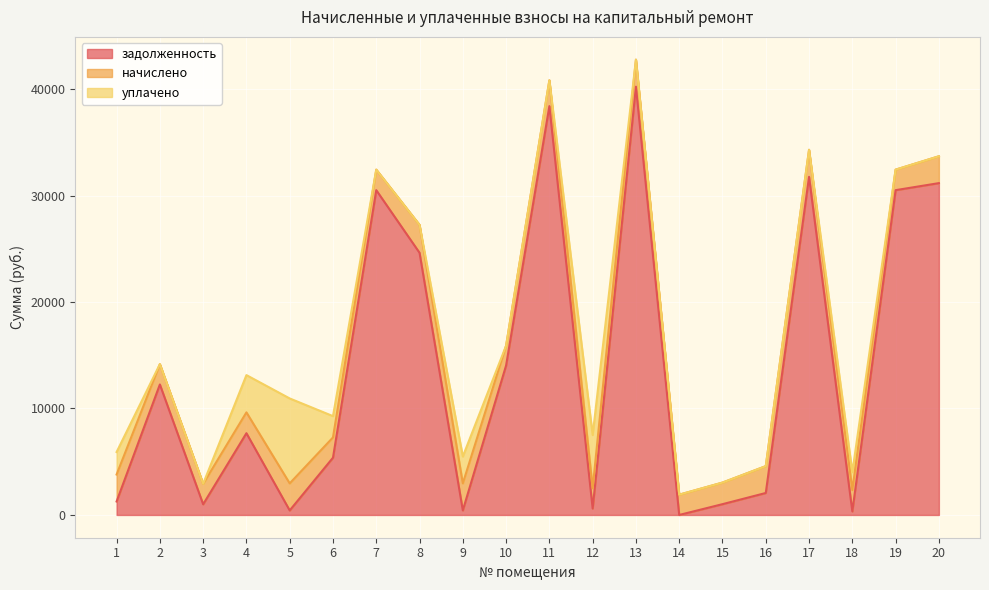

Reading left to right, what are all the values shown in this chart?

задолженность: 1=1266.5	2=12256.7	3=1001.9	4=7679.2	5=424.4	6=5377.8	7=30508.1	8=24623.7	9=427.3	10=14042.0	11=38400.2	12=604.8	13=40226.0	14=0.0	15=1013.7	16=2063.8	17=31758.6	18=334.8	19=30508.1	20=31168.6
начислено: 1=2533.3	2=1908.4	3=1923.2	4=1956.7	5=2540.8	6=1904.6	7=1927.0	8=2622.6	9=2540.8	10=1860.0	11=2425.4	12=1904.6	13=2540.8	14=1904.6	15=2027.4	16=2522.2	17=2540.8	18=2008.8	19=1927.0	20=2522.2
уплачено: 1=2110.9	2=0.0	3=0.0	4=3500.0	5=7977.8	6=2000.0	7=0.0	8=0.0	9=2522.2	10=0.0	11=0.0	12=5000.0	13=0.0	14=-2344.0	15=0.0	16=0.0	17=0.0	18=1674.1	19=0.0	20=0.0